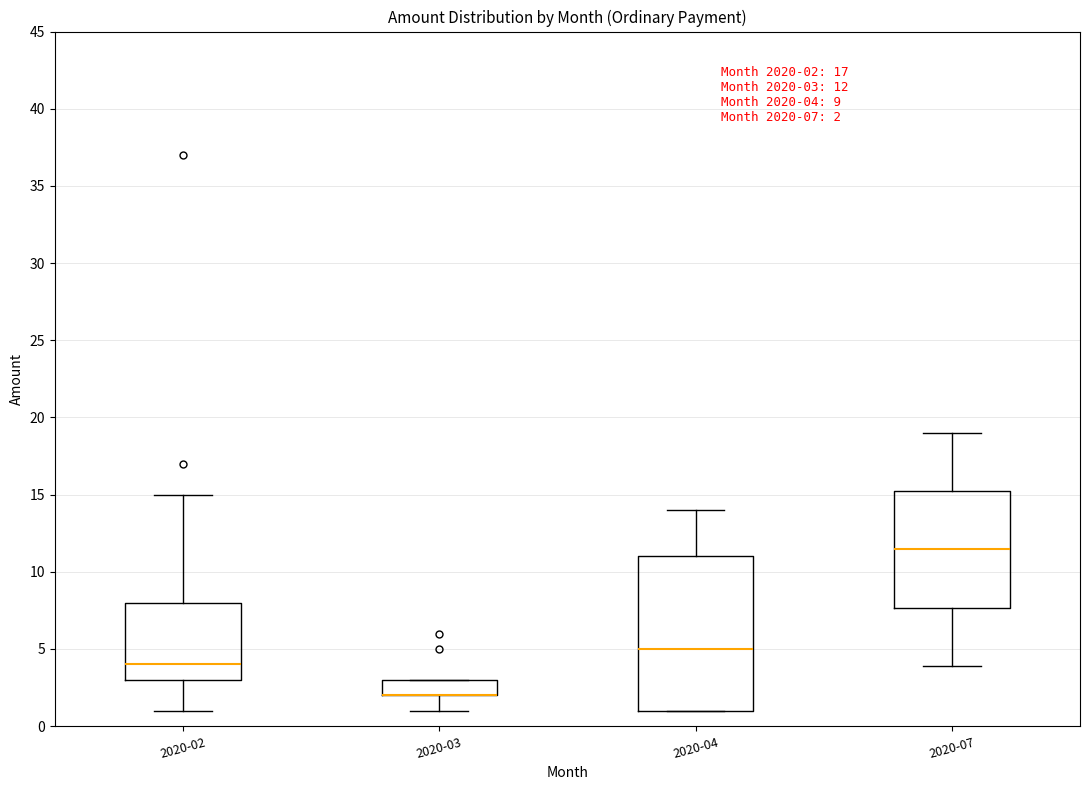

Comparing the boxes themselves (not the whiskers), which one is the tallest?

2020-04